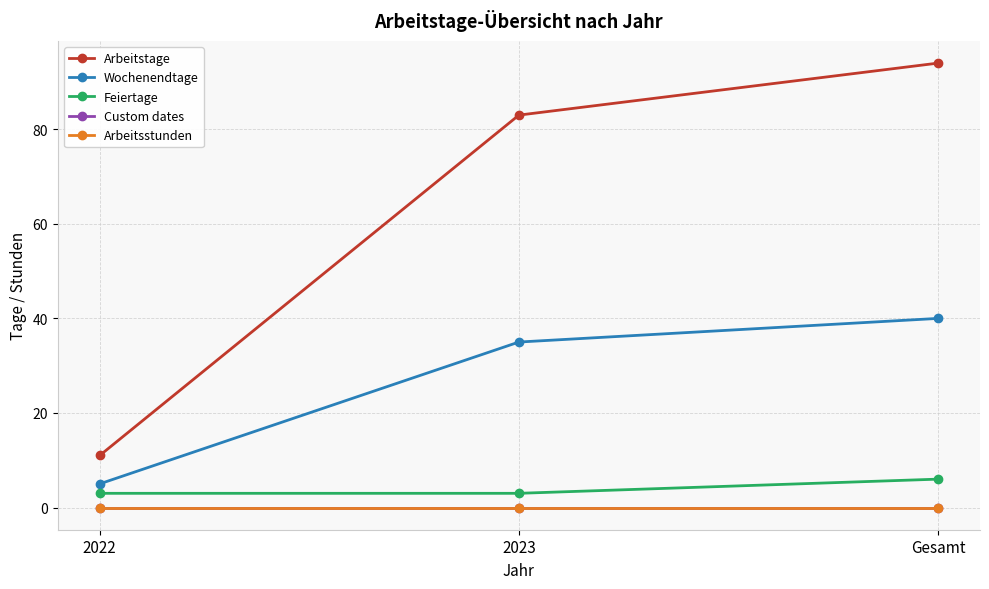

What is the label of the 1st point from the right?

Gesamt